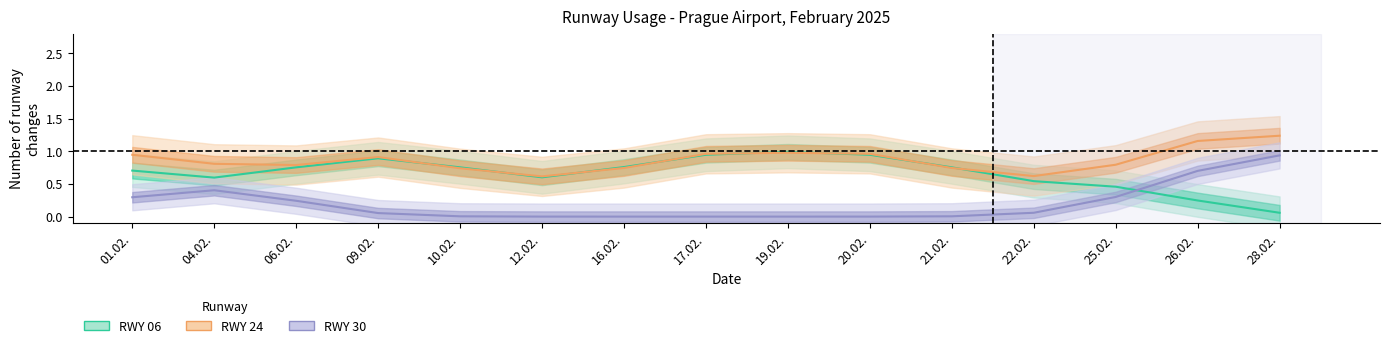

Rank the series by their maximum value, from highest to lowest.

RWY 24, RWY 06, RWY 30